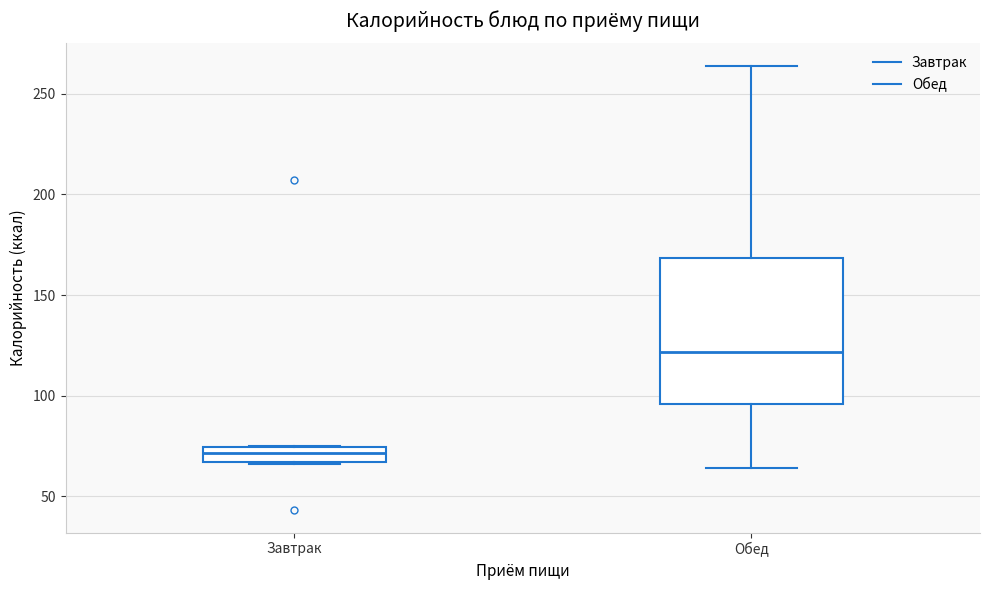

Comparing the boxes themselves (not the whiskers), which one is the tallest?

Обед